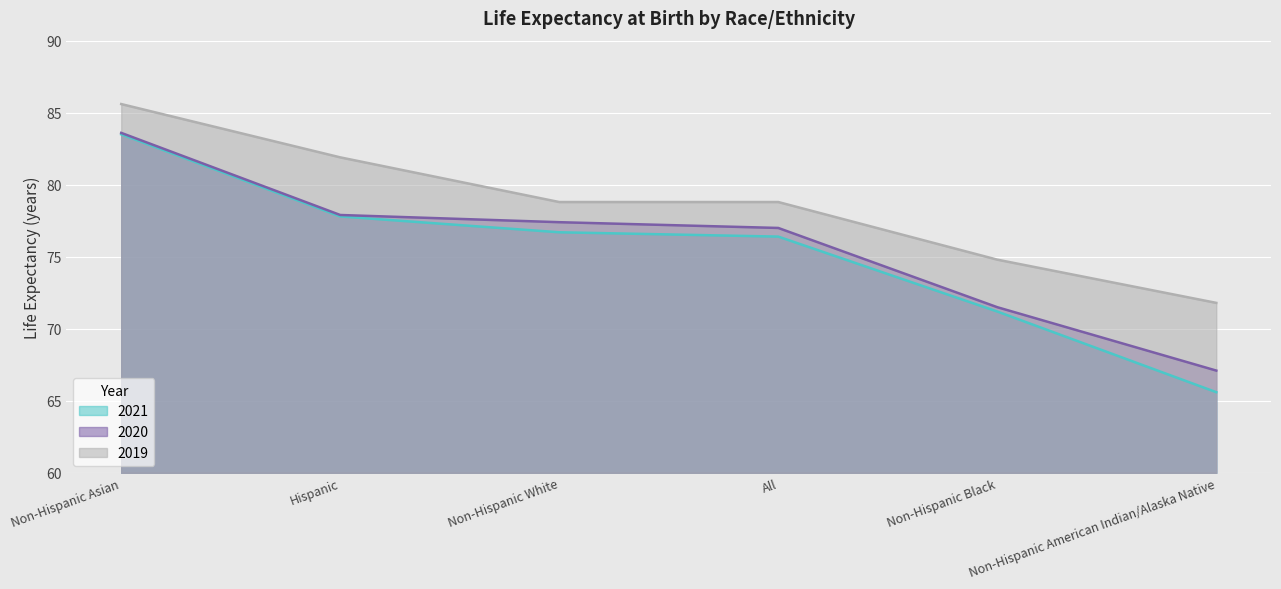

True or false: 2021 has more than 2 interior local peaks.

False